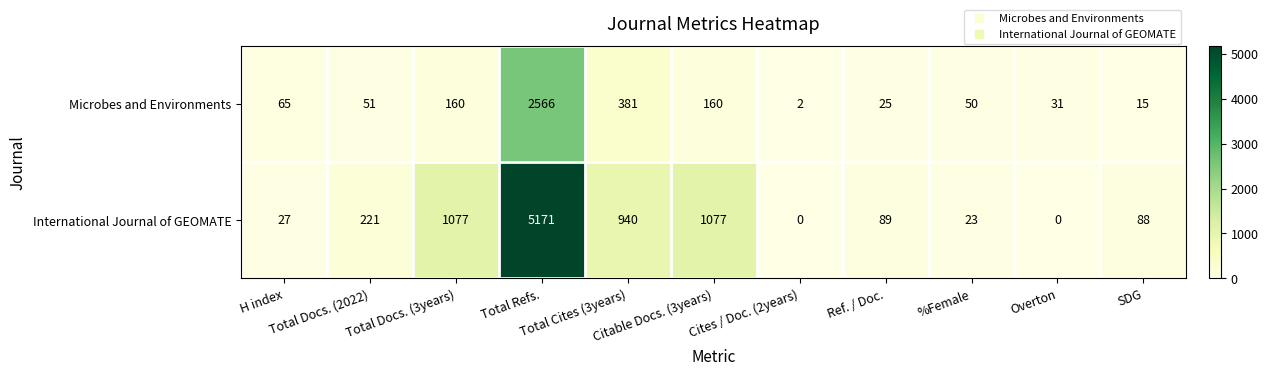

What is the difference between the maximum and minimum values in the Microbes and Environments series?

2564